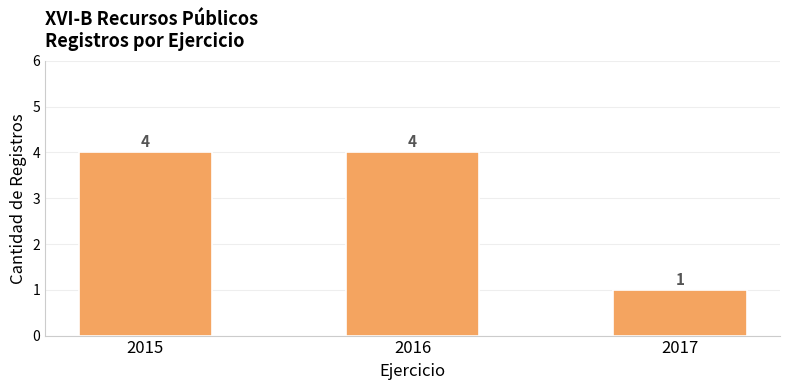

What is the smallest value displayed?

1